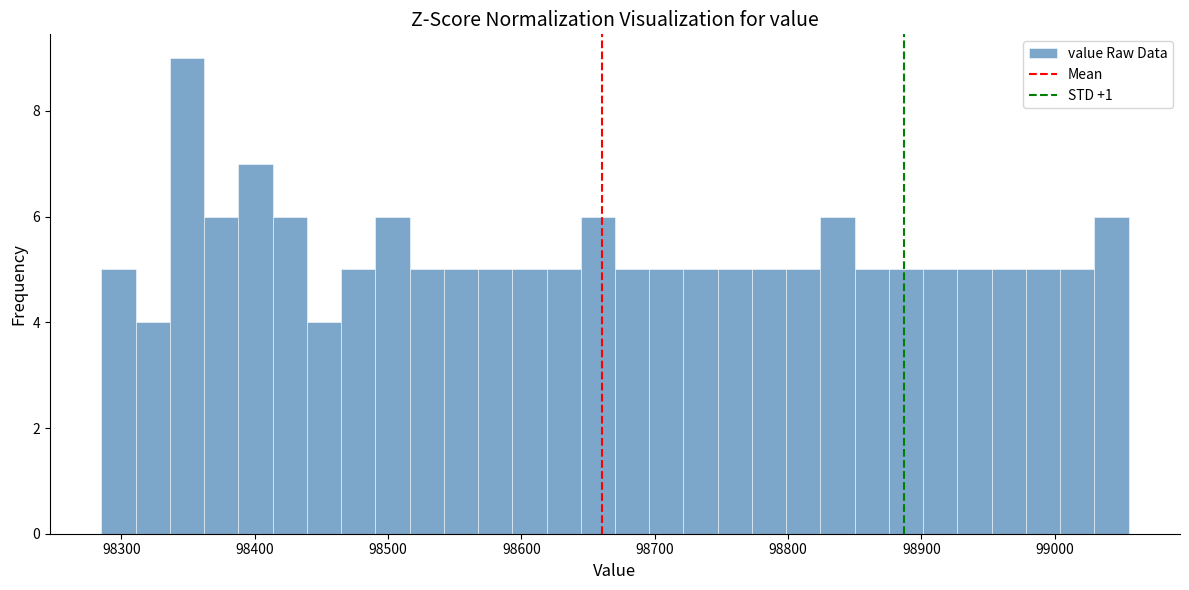

Read against the x-axis, roughly where is the centre of the tallest bar?

98350